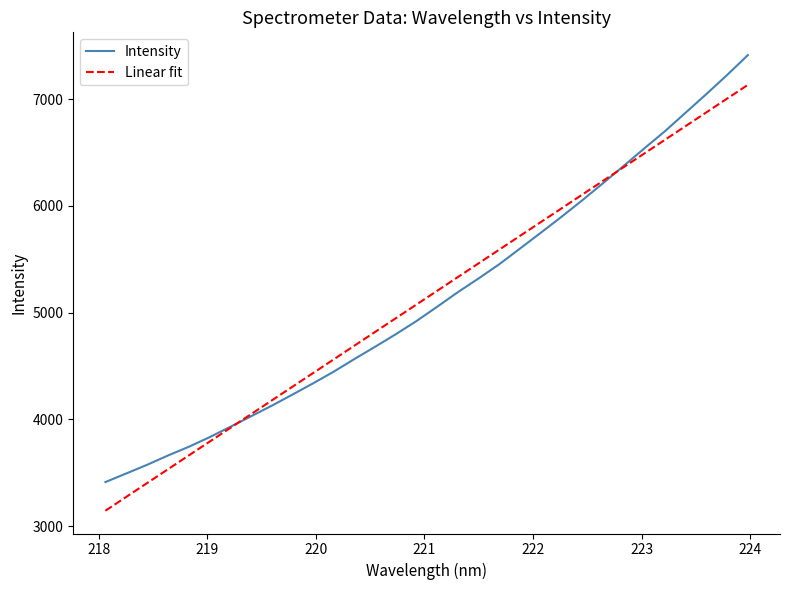

What is the maximum value shown in the chart?

7412.1